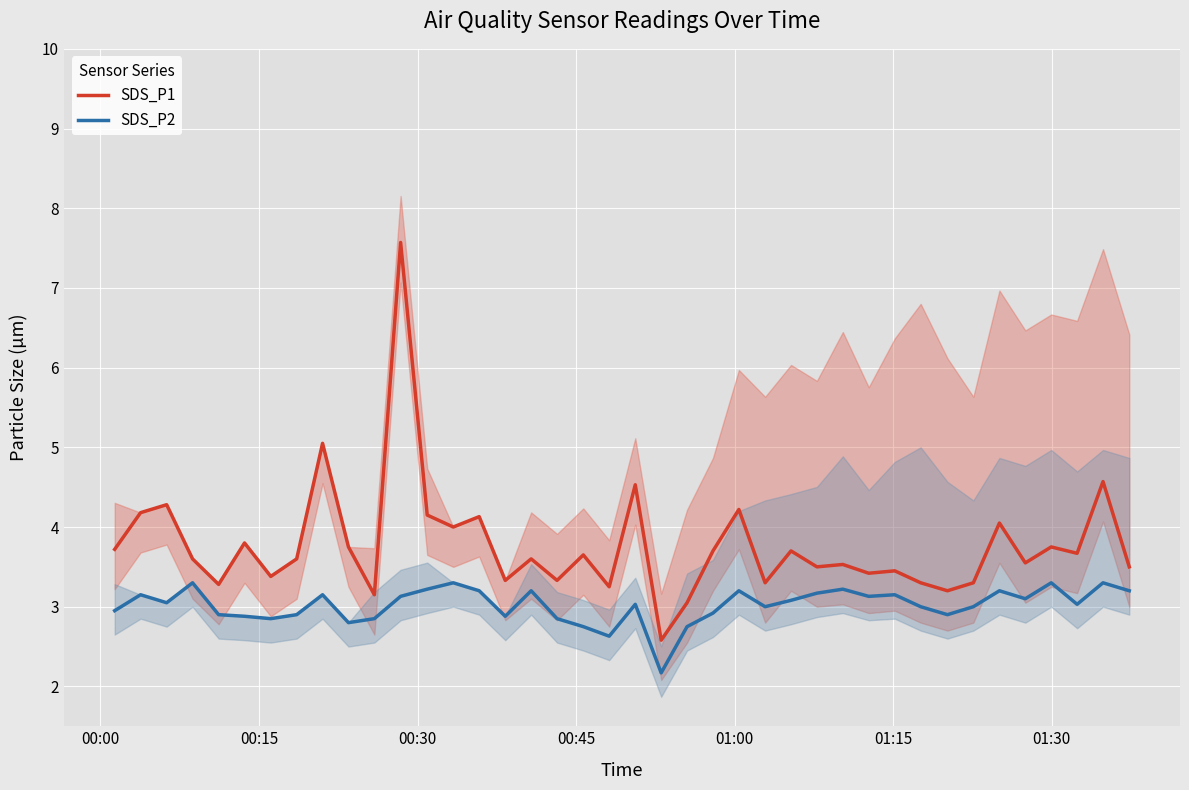

True or false: SDS_P2 and SDS_P1 intersect in this chart.

False